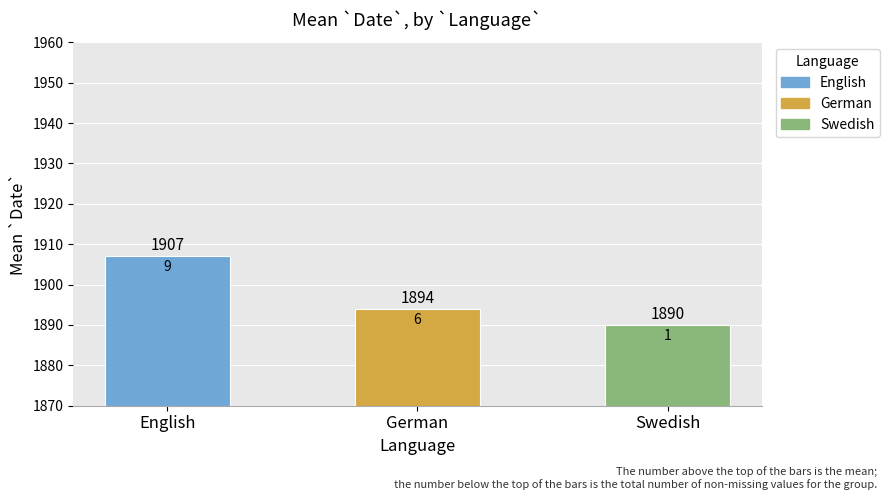

What is the difference between the maximum and minimum values?

17